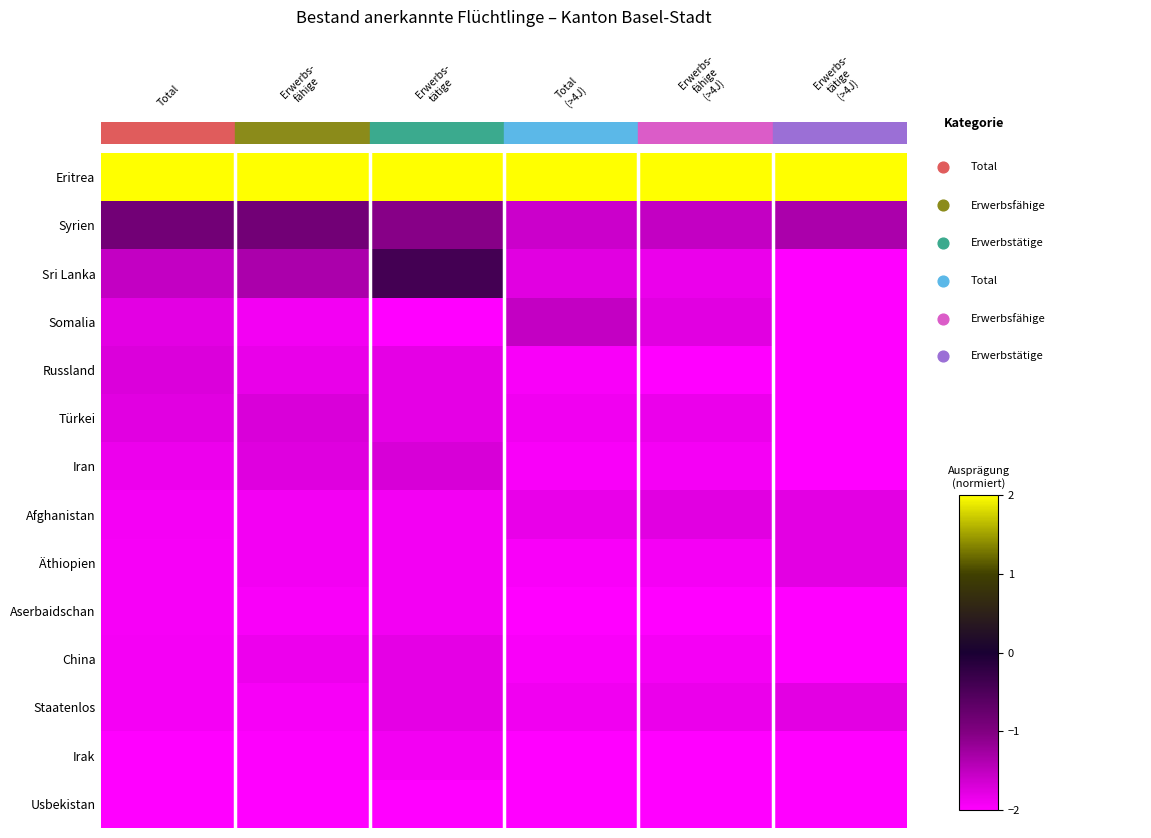

How many categories are shown in the chart?

6